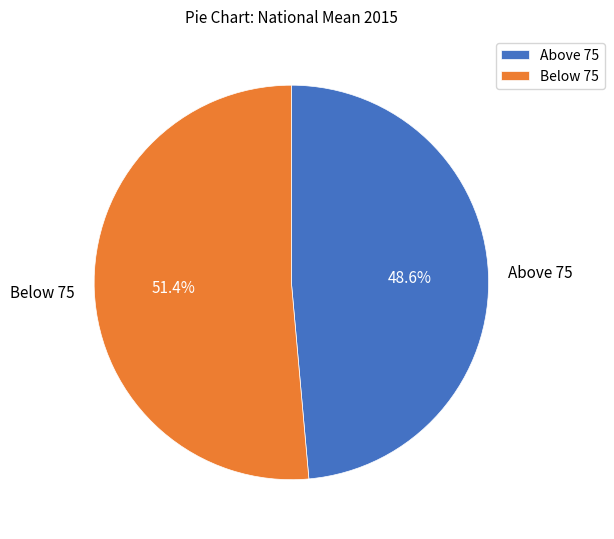

Approximately how many times larger is the value at Below 75 compared to Above 75?

1.1